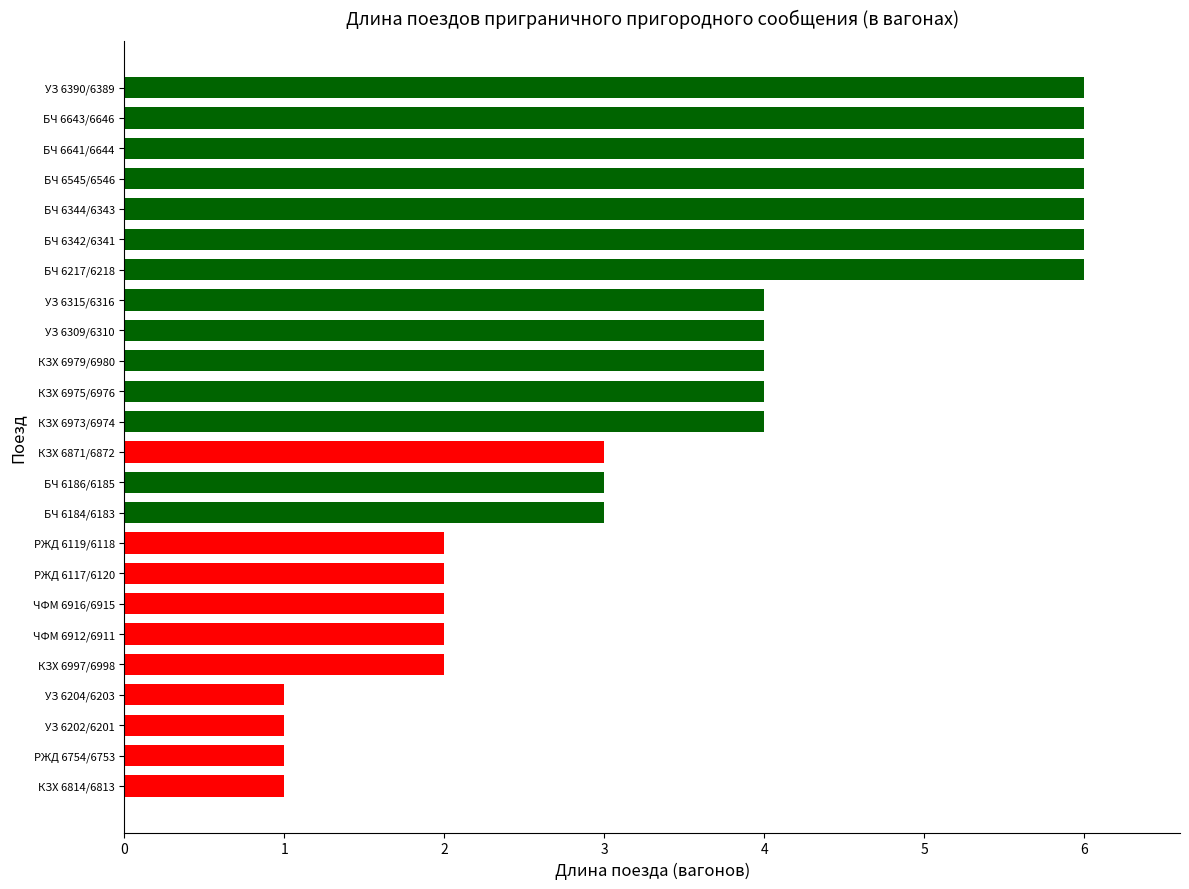

What is the maximum value shown in the chart?

6